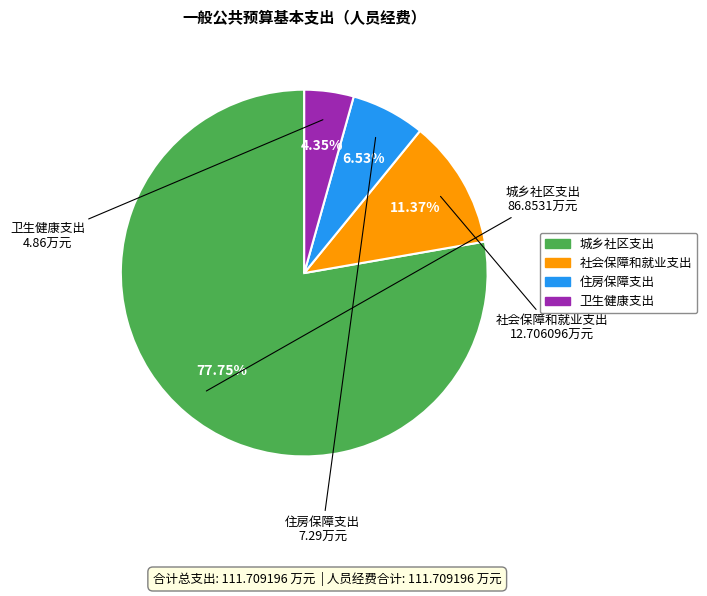

The 城乡社区支出 slice represents 91% of the pie. True or false?

False